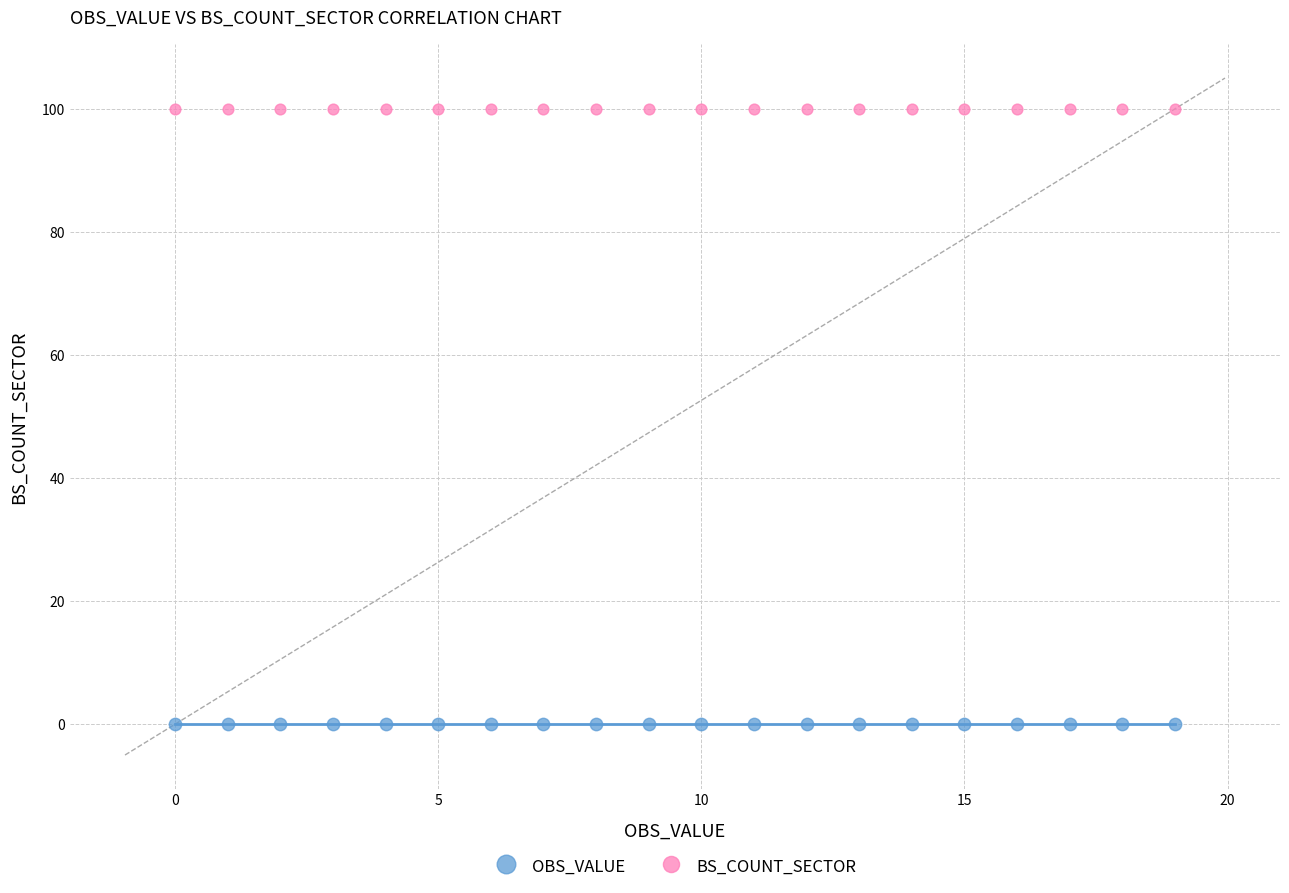

Which series reaches the minimum Y coordinate?

OBS_VALUE